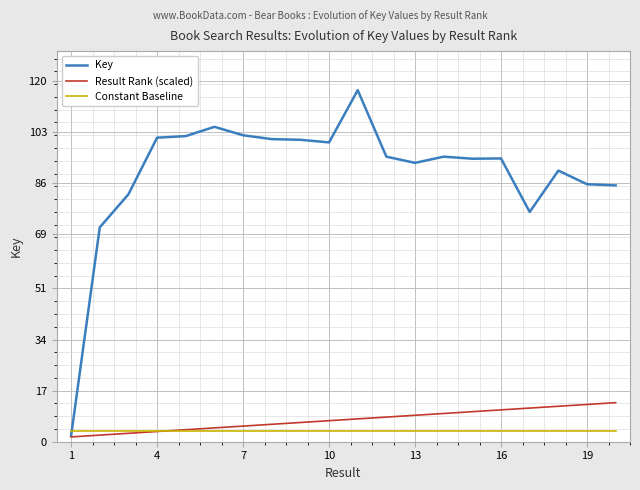

What is the highest value of the Key series?

117.0